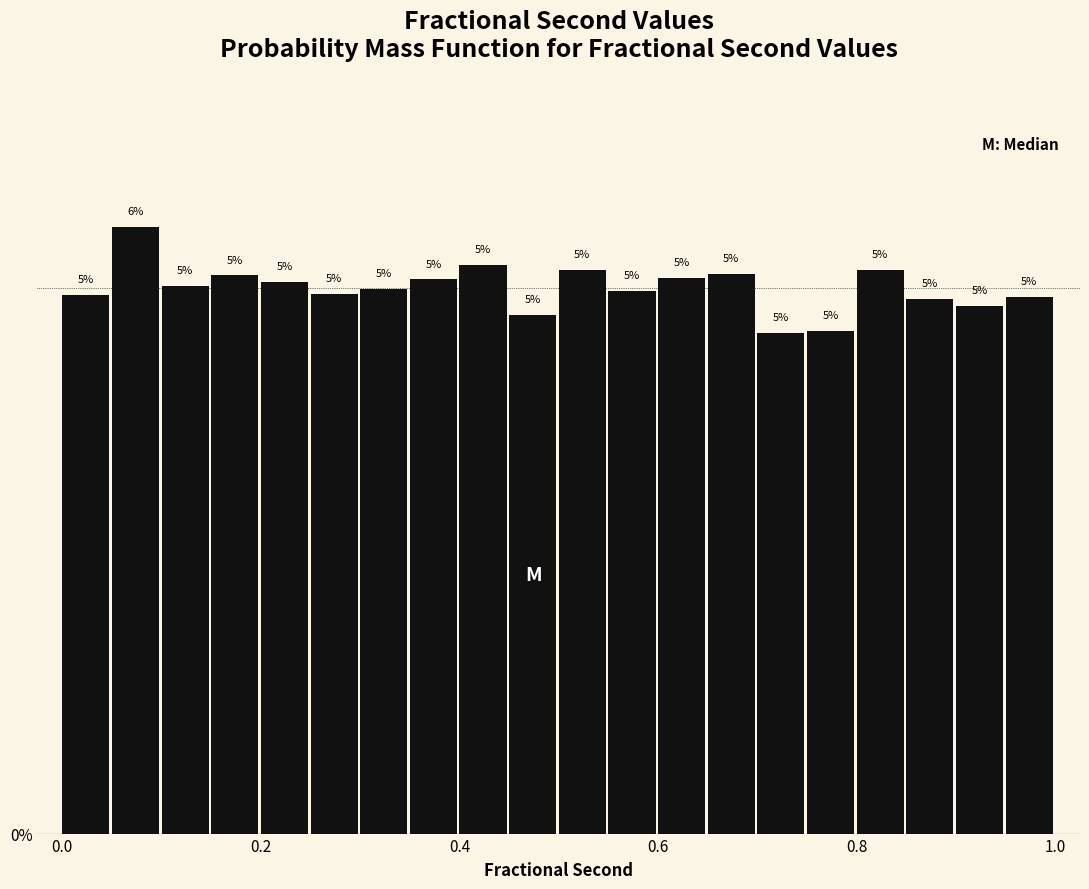

Read against the x-axis, roughly where is the centre of the tallest bar?

0.08